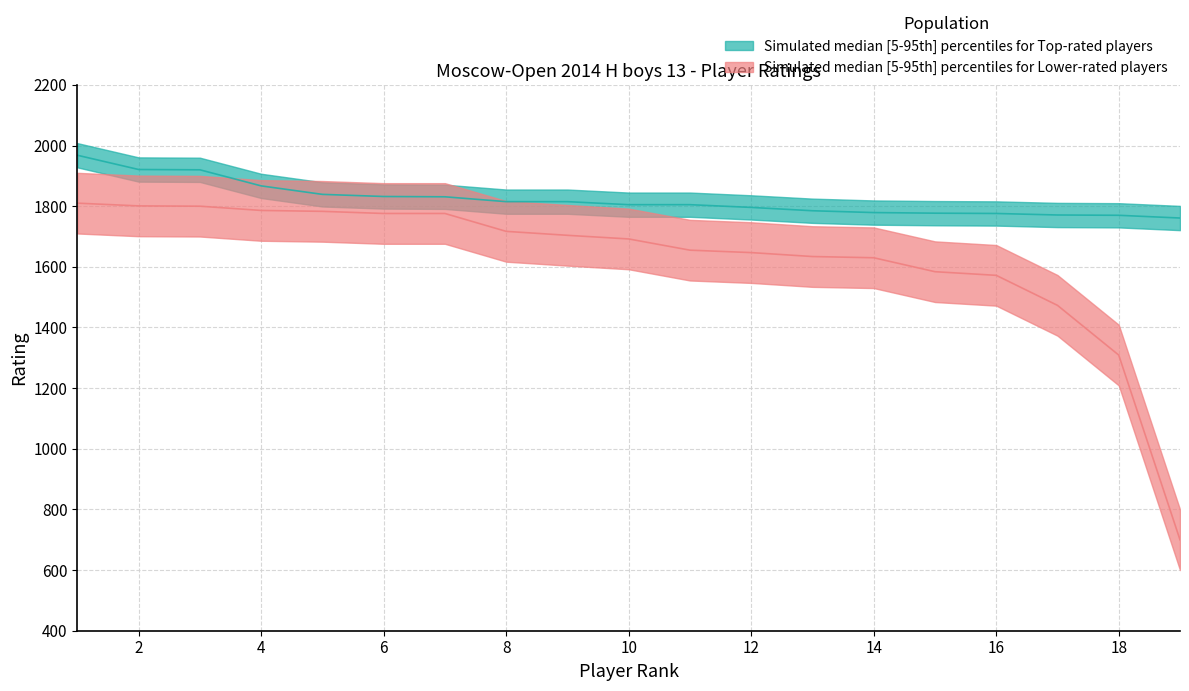

Where does the Rating_low series first go above 1845?

1